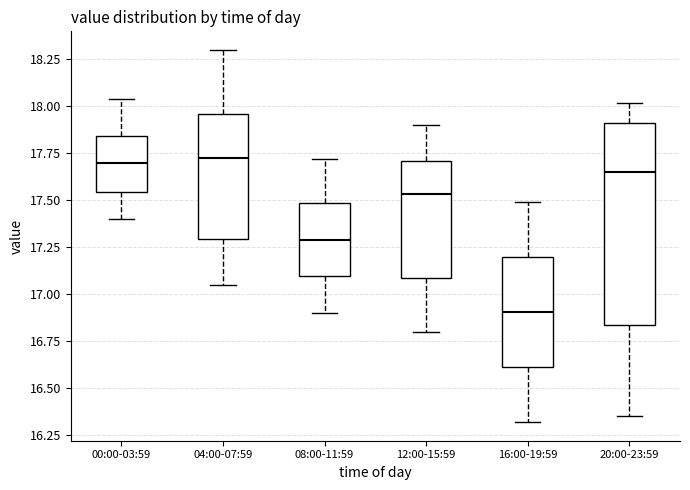

Reading left to right, read every box against the y-axis: the position of its median line, the range the box covers, and the ends of its whiskers. The values are not printed on the chart, so give them approximately, as read against the axis.

00:00-03:59: median 17.70, box 17.55 to 17.85, whiskers 17.40 to 18.05
04:00-07:59: median 17.75, box 17.30 to 17.95, whiskers 17.05 to 18.30
08:00-11:59: median 17.30, box 17.10 to 17.50, whiskers 16.90 to 17.70
12:00-15:59: median 17.55, box 17.10 to 17.70, whiskers 16.80 to 17.90
16:00-19:59: median 16.90, box 16.60 to 17.20, whiskers 16.30 to 17.50
20:00-23:59: median 17.65, box 16.85 to 17.90, whiskers 16.35 to 18.00